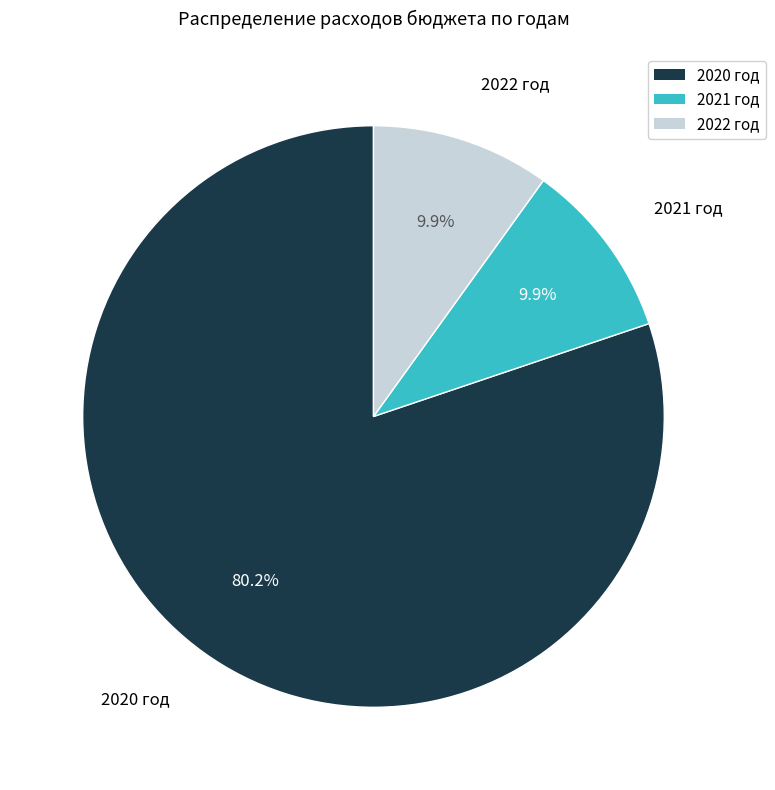

Which category has the biggest portion of the pie?

2020 год